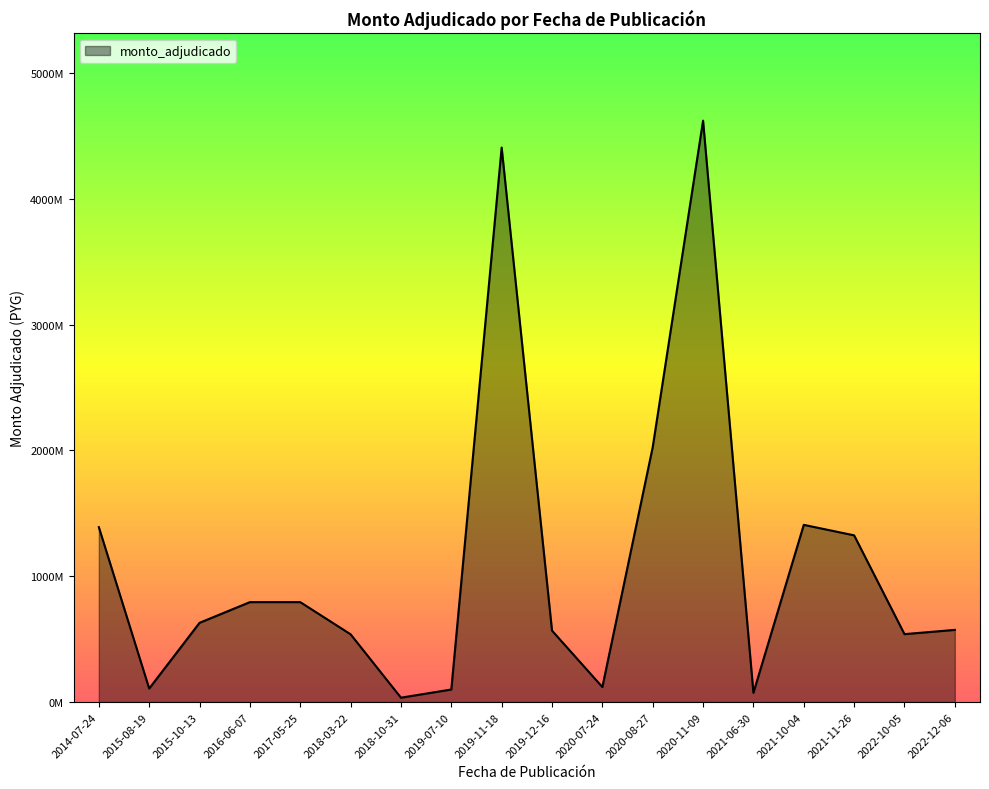

Does the chart have visible grid lines?

No